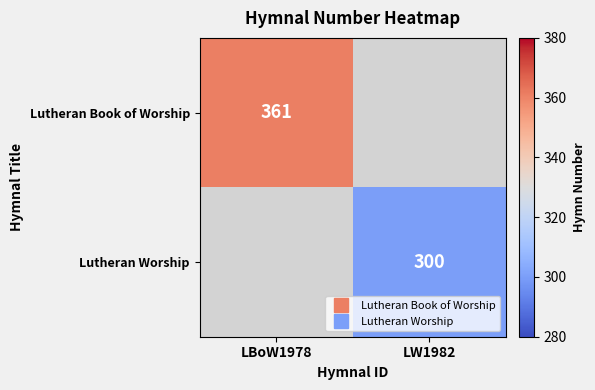

Which label corresponds to the largest value in the chart?

LBoW1978